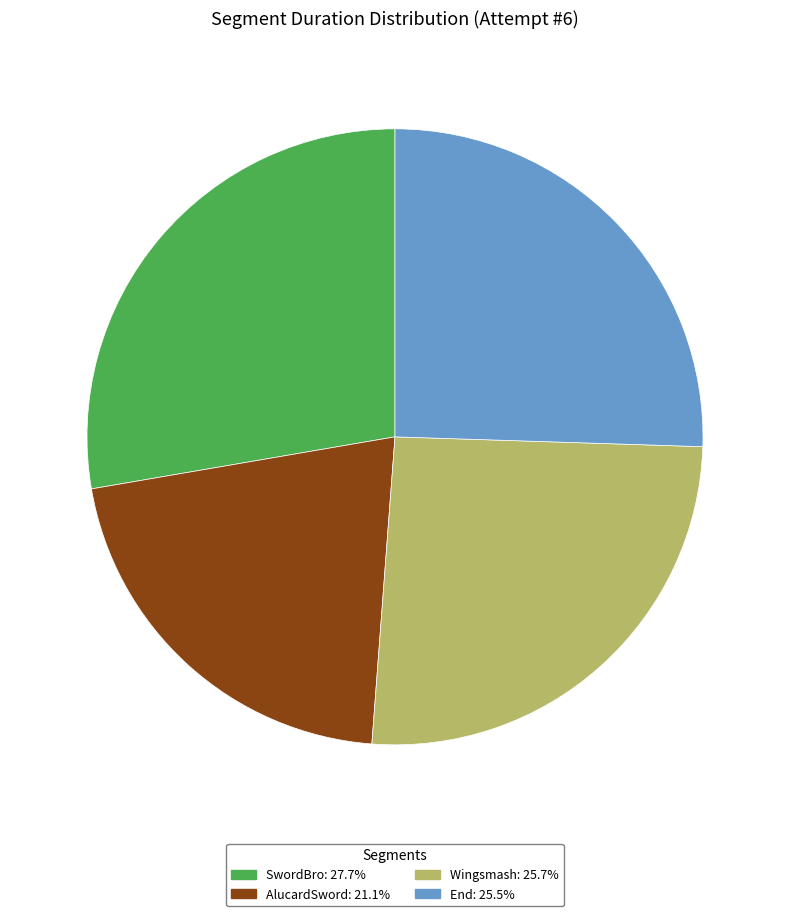

Approximately how many times larger is the value at AlucardSword: 21.1% compared to SwordBro: 27.7%?

0.8